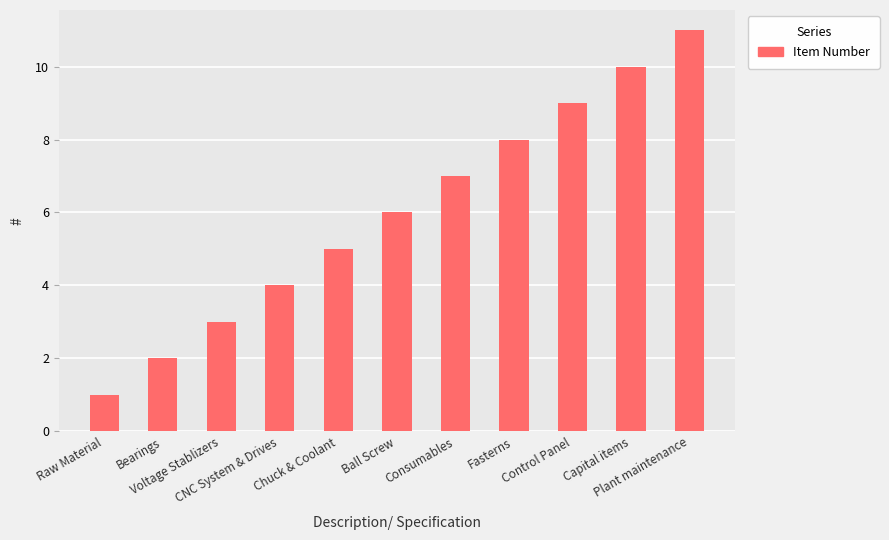

Which has a higher value, Control Panel or Chuck & Coolant?

Control Panel